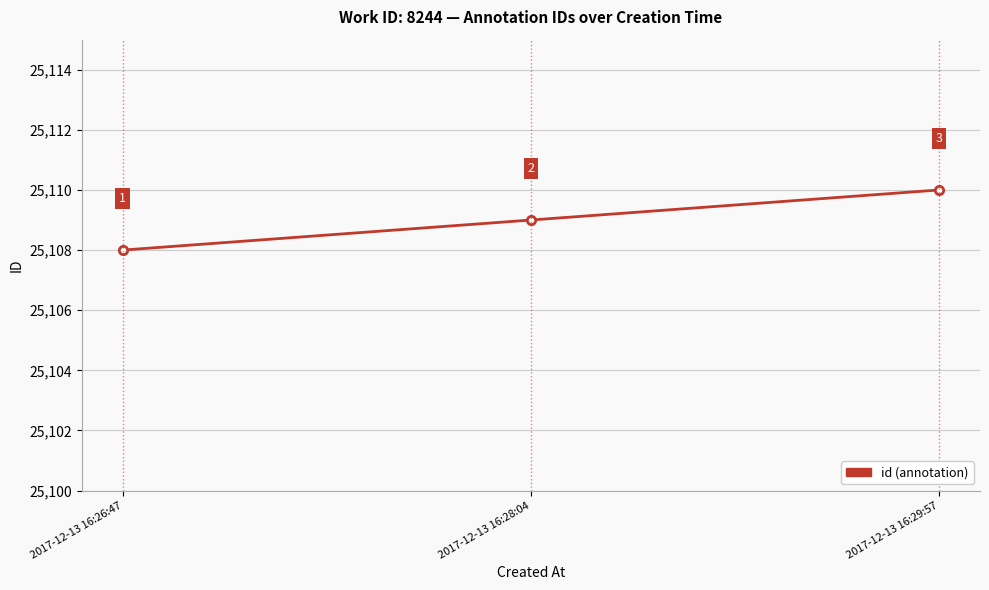

How many distinct data groups are displayed?

1